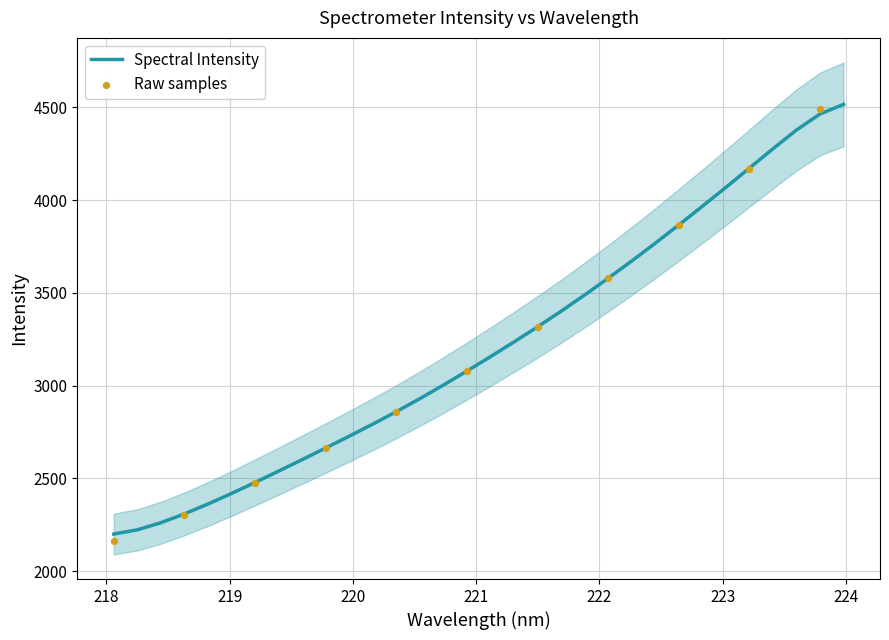

What is the change in value from 218.6332 to 222.0721?

+1270.1